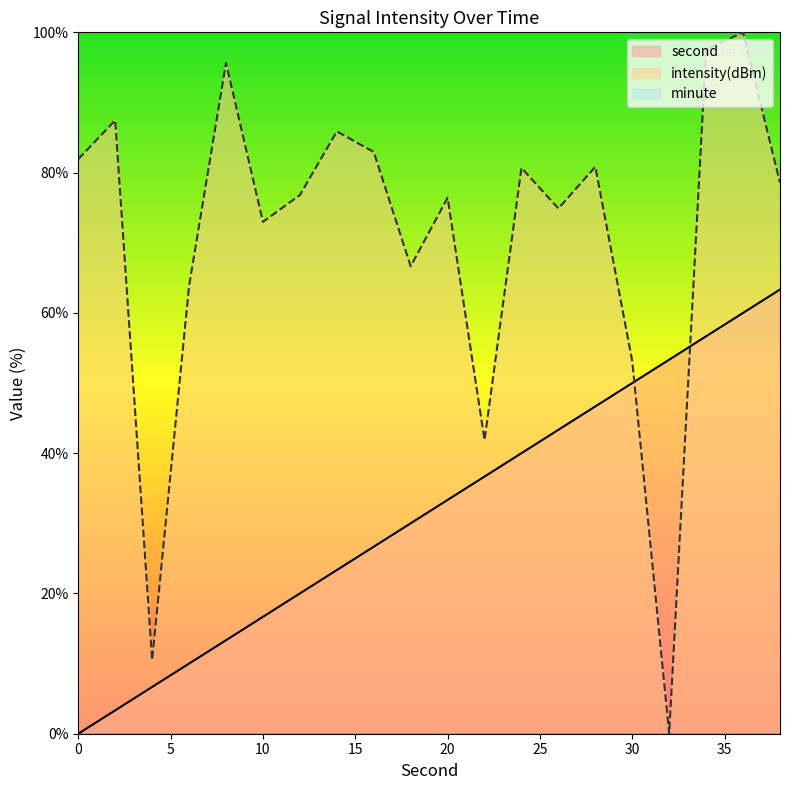

At which category is the sum across all series the highest?

36